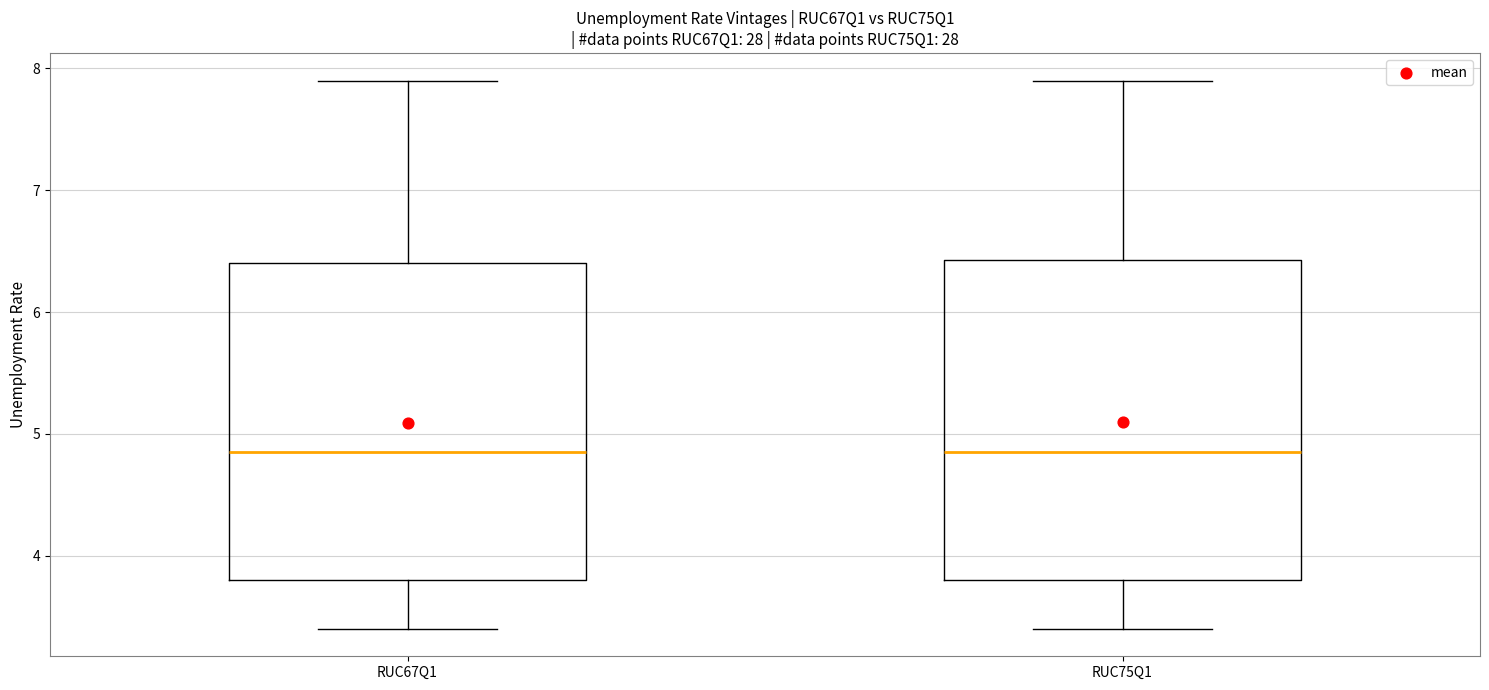

Where does the lower whisker of the box for RUC67Q1 end on the y-axis? The values are not printed on the chart, so give them approximately, as read against the axis.

3.4